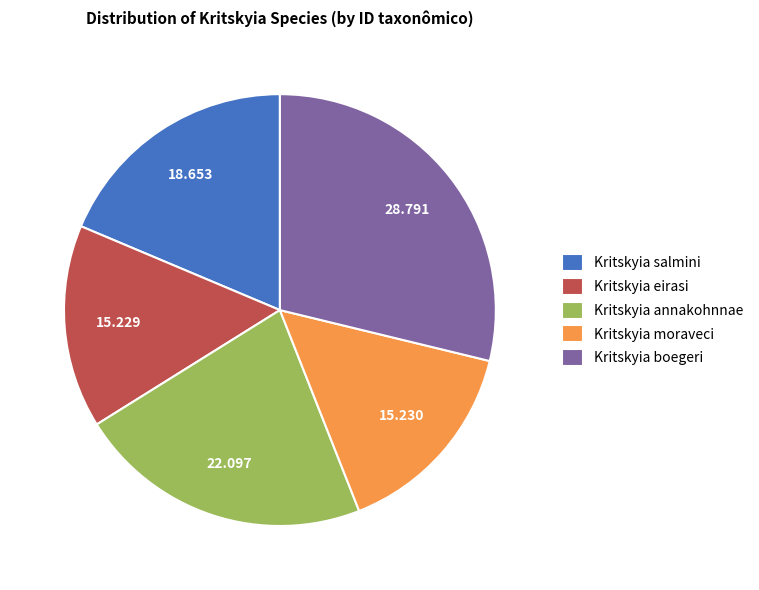

Between Kritskyia salmini and Kritskyia boegeri, which is larger?

Kritskyia boegeri